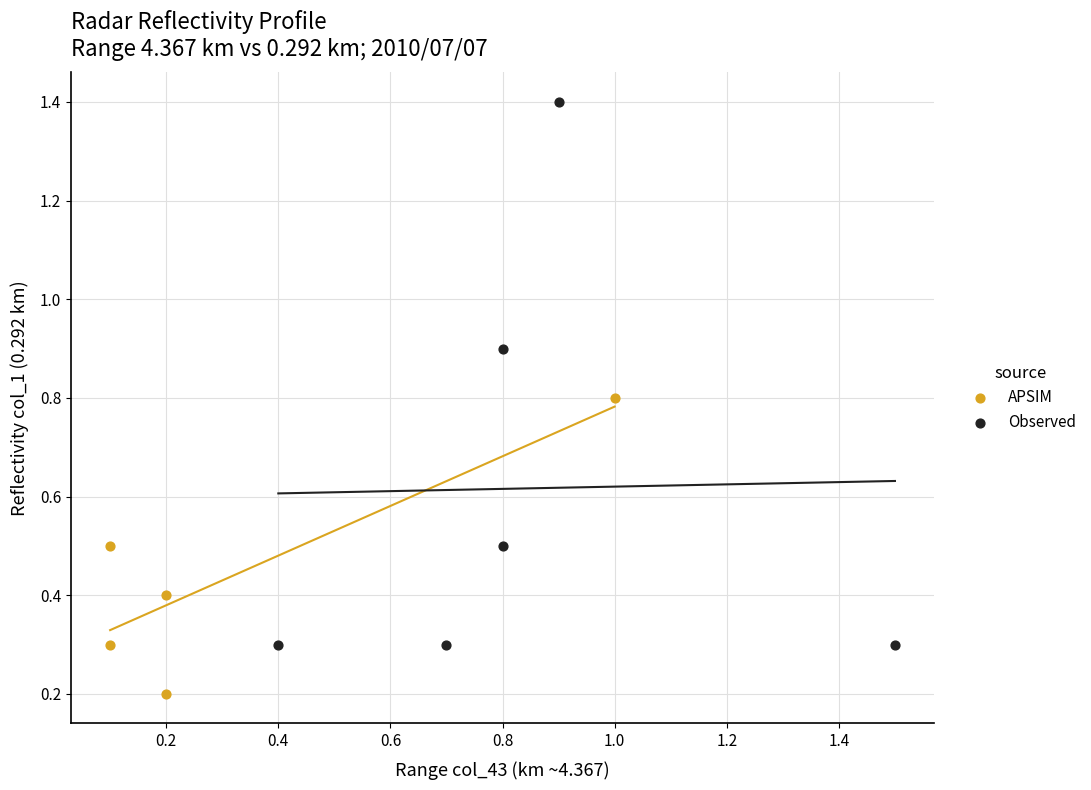

Which series reaches the maximum Y coordinate?

Observed